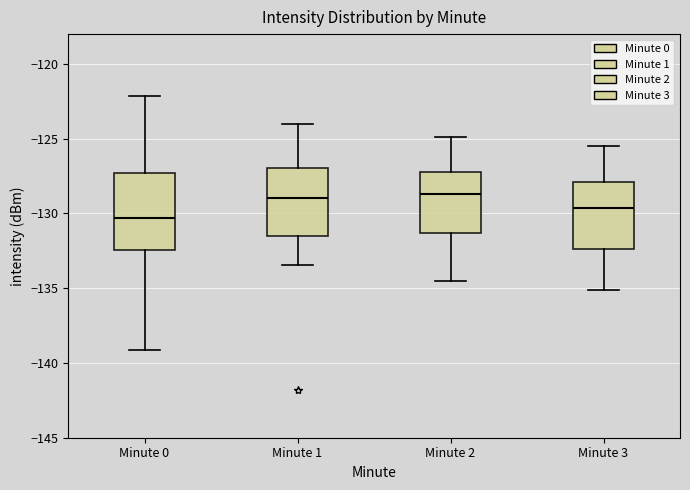

Reading left to right, transcribe this box plot: for each box, give where its median line is, the range the box spans, and where its two whiskers end, as read against the y-axis. The values are not printed on the chart, so give them approximately, as read against the axis.

Minute 0: median -130.5, box -132.5 to -127.5, whiskers -139.0 to -122.0
Minute 1: median -129.0, box -131.5 to -127.0, whiskers -133.5 to -124.0
Minute 2: median -128.5, box -131.5 to -127.0, whiskers -134.5 to -125.0
Minute 3: median -129.5, box -132.5 to -128.0, whiskers -135.0 to -125.5